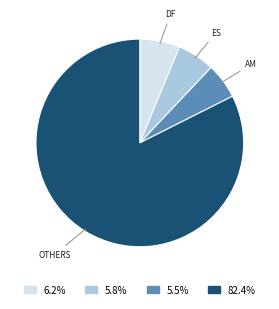

Is there a majority slice in this chart?

Yes